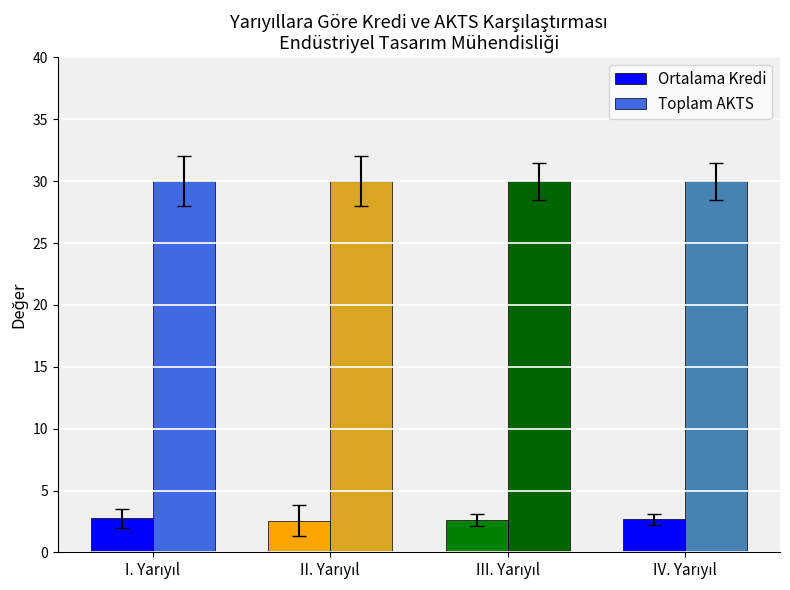

What is the average value of the Ortalama Kredi series?

2.6